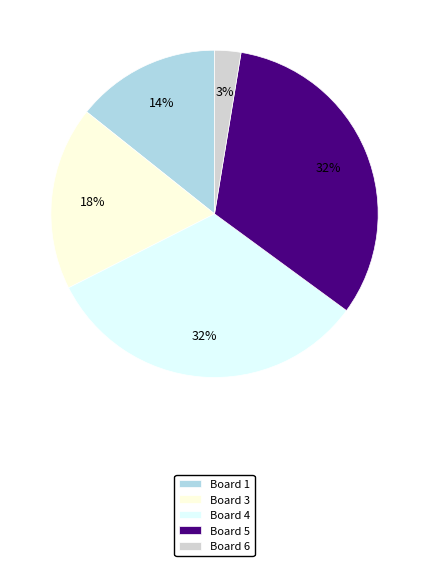

To the nearest percent, what is the average slice percentage?

20%